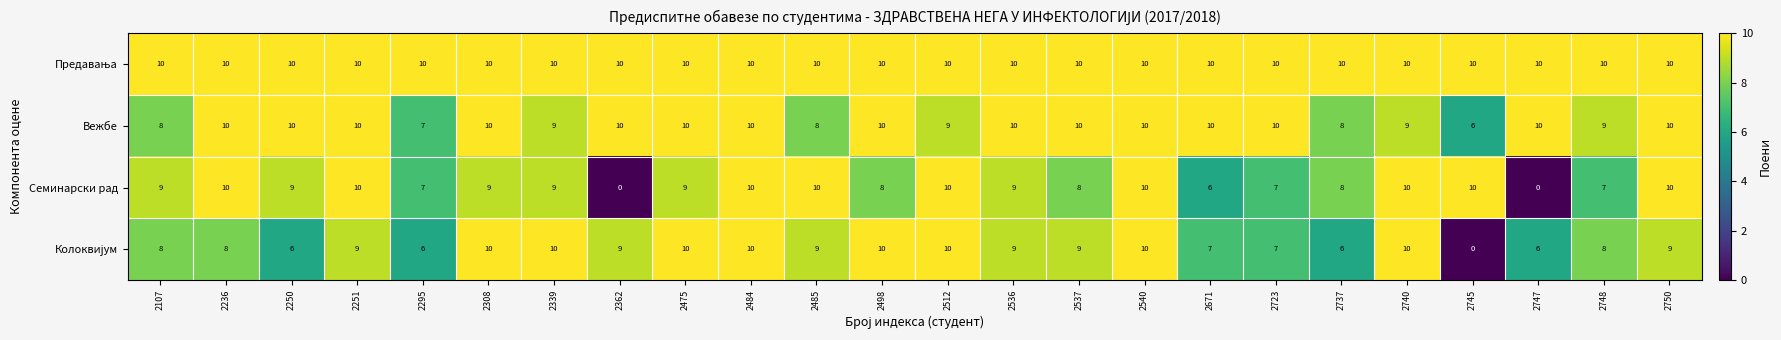

What is the difference between the highest and lowest values at 2251?

1